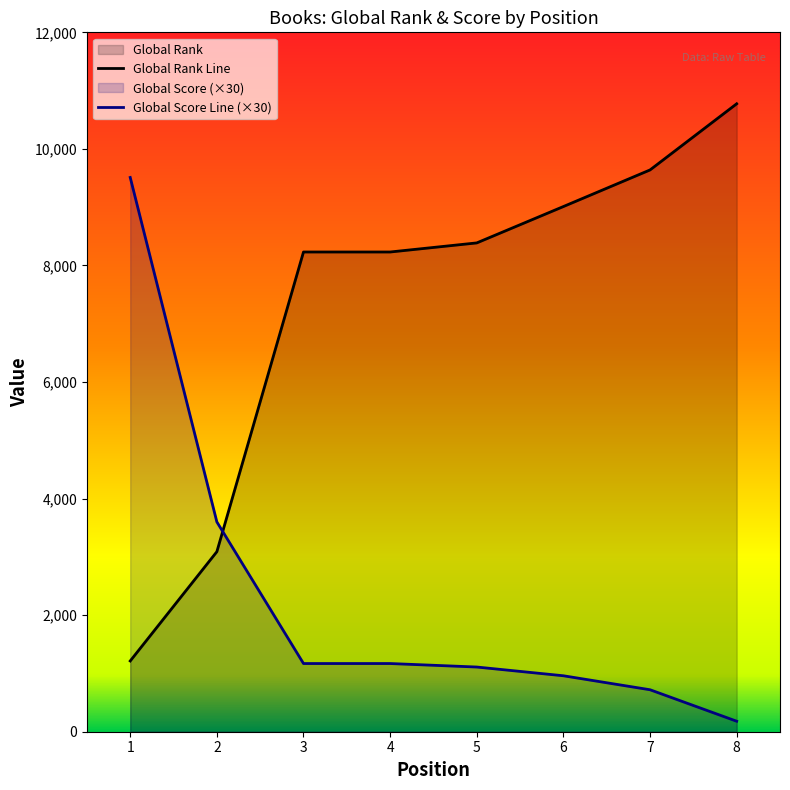

Count the number of categories in the chart.

8